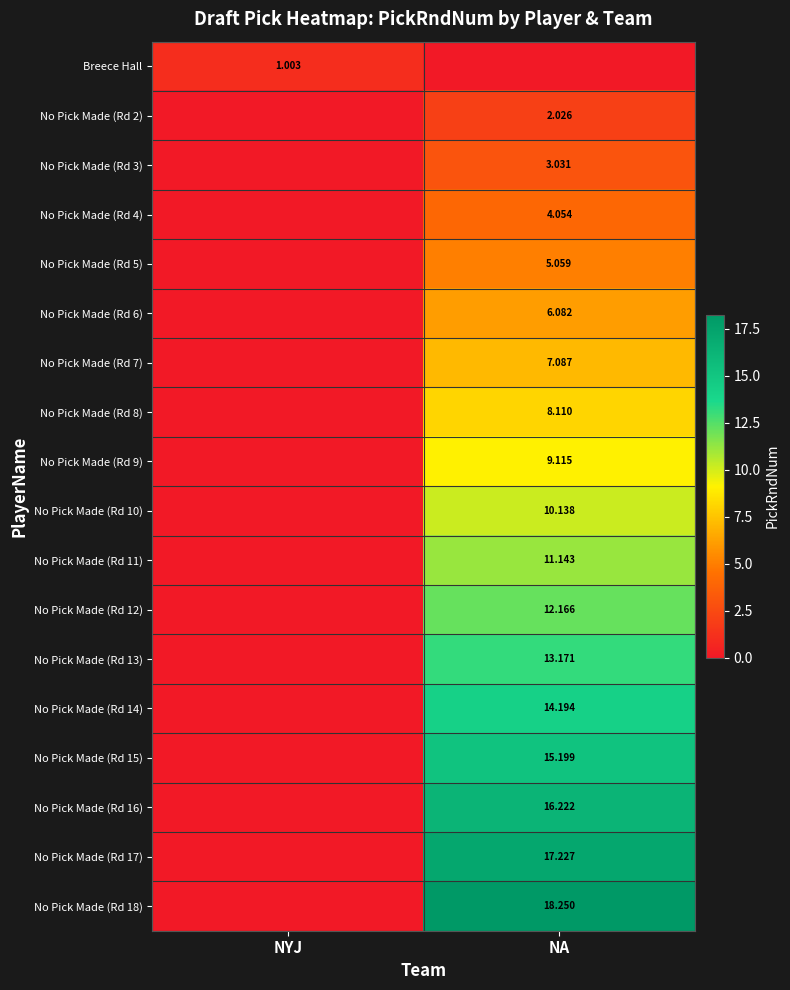

Is it true that No Pick Made (Rd 18) equals 26.9 at NA?

False